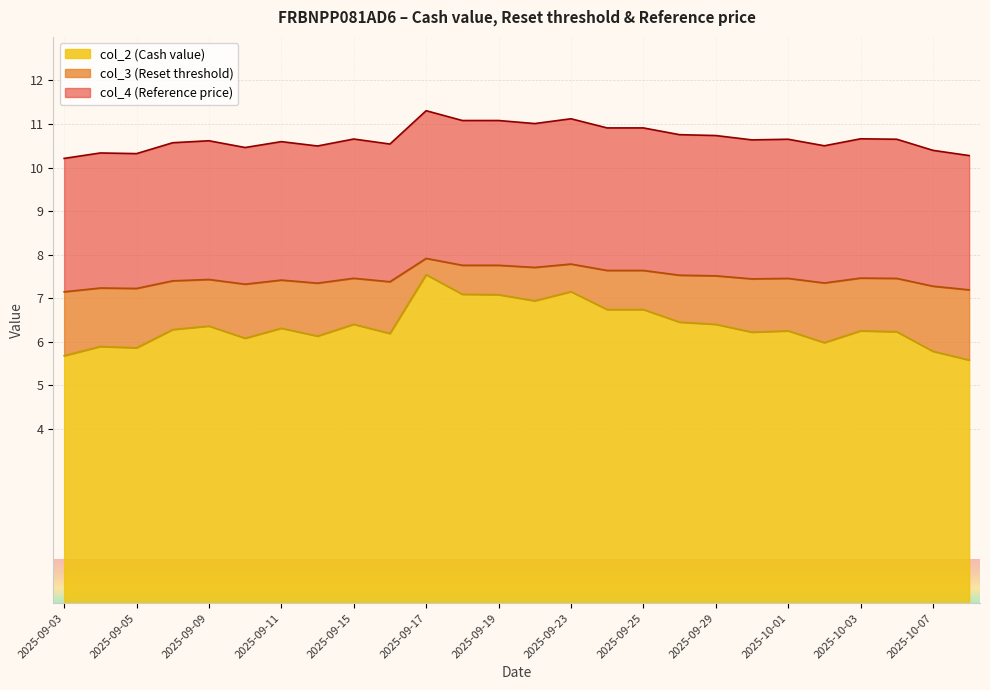

At which label is col_4 (Reference price) closest to 10?

2025-09-03